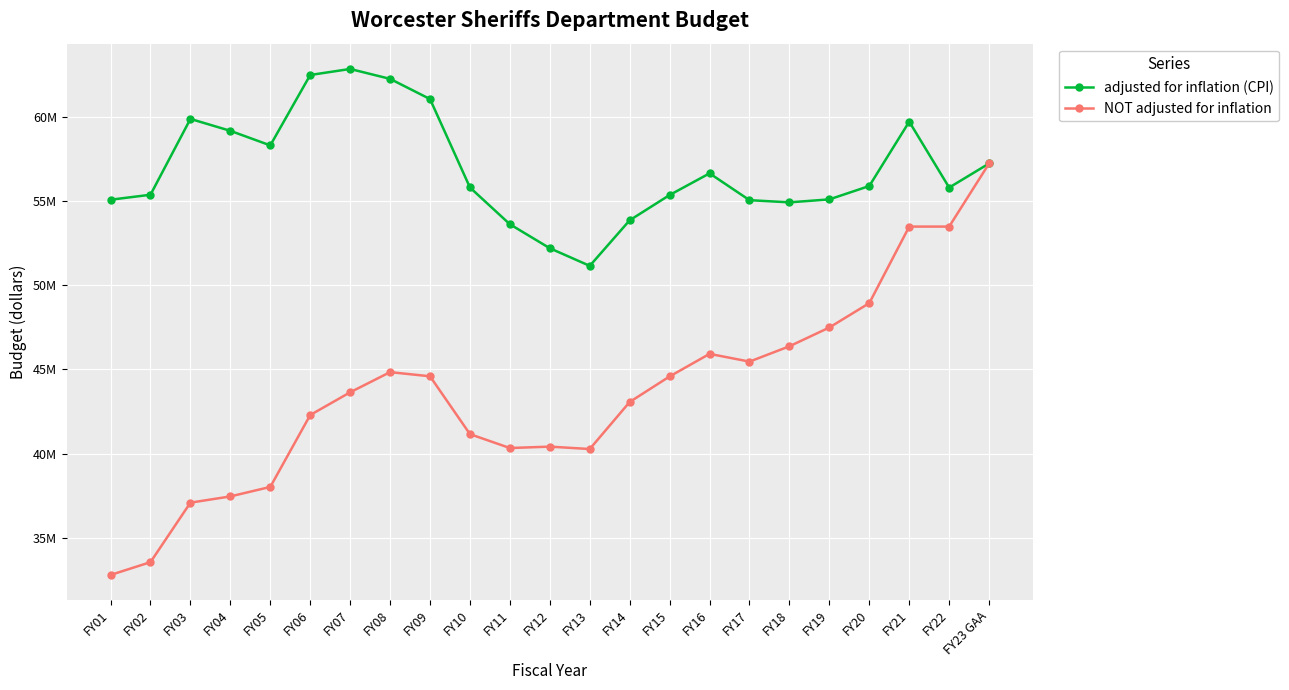

What is the minimum value shown in the chart?

32814490